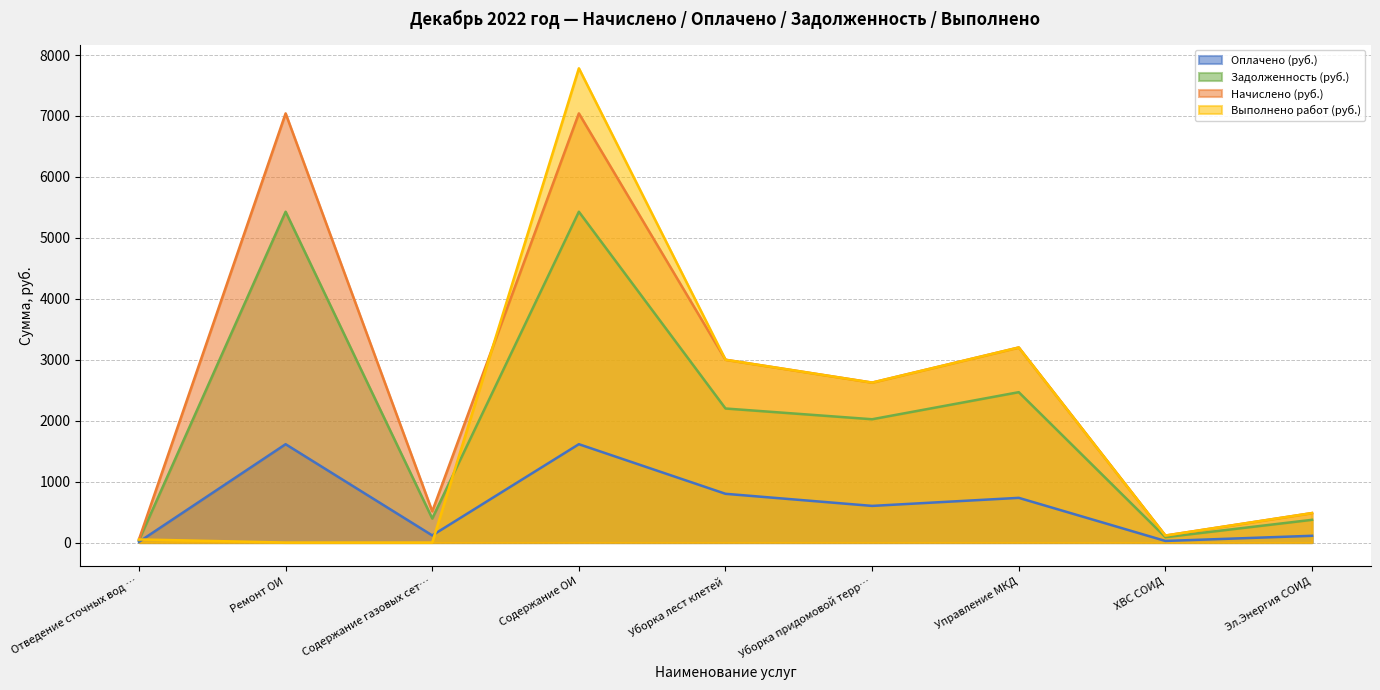

How many interior local valleys does the Задолженность (руб.) series have?

3